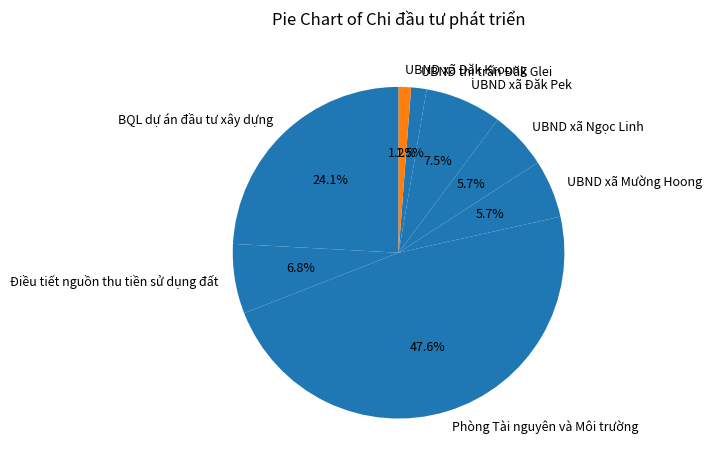

What percentage do BQL dự án đầu tư xây dựng and Điều tiết nguồn thu tiền sử dụng đất together represent?

30.9%